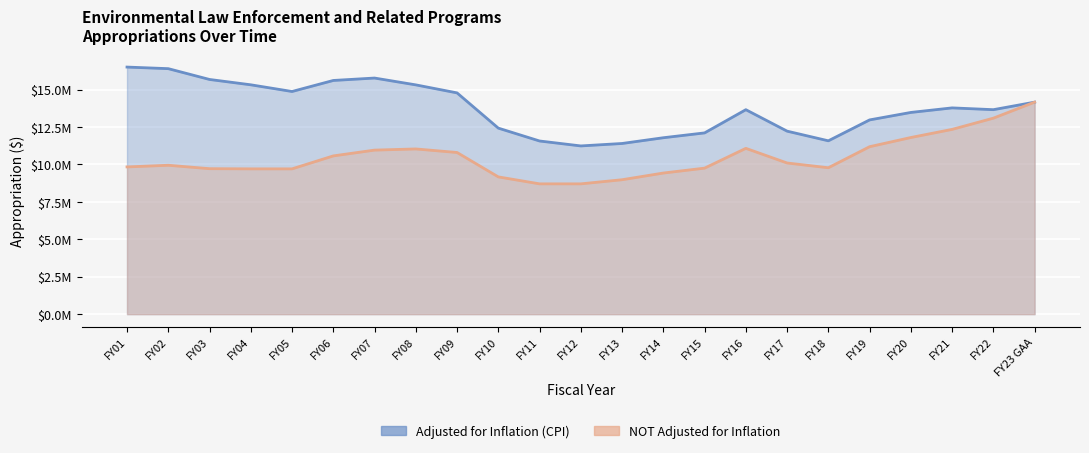

Rank the series by their maximum value, from lowest to highest.

NOT Adjusted for Inflation, Adjusted for Inflation (CPI)